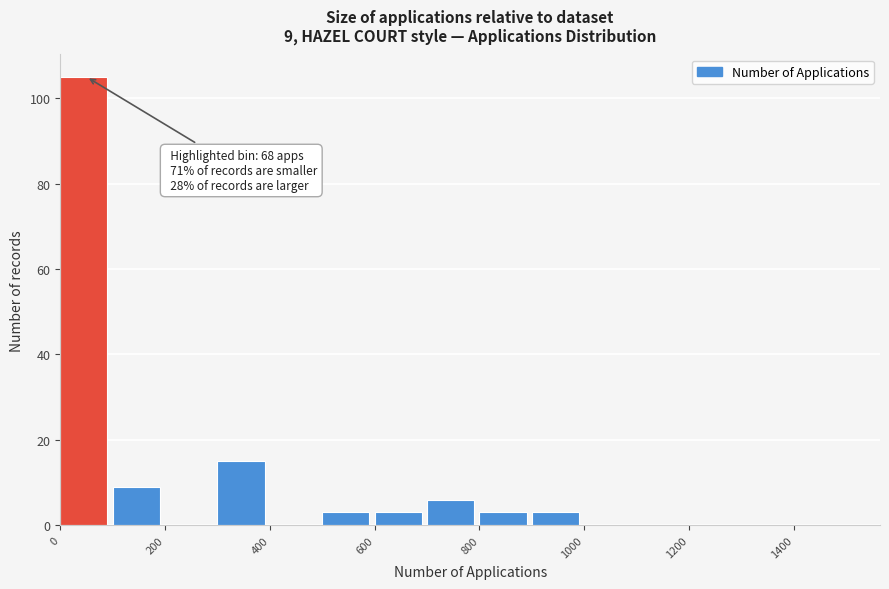

Which range on the x-axis has the tallest bar?

0 to 100